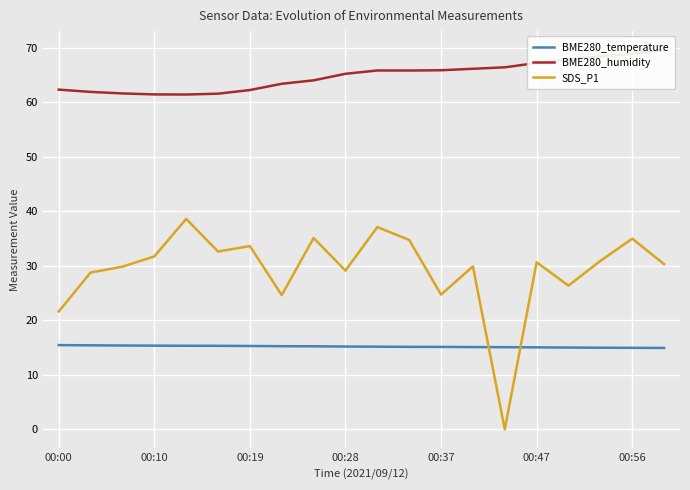

What is the sum of the SDS_P1 values at 00:10 and 00:28?

60.8